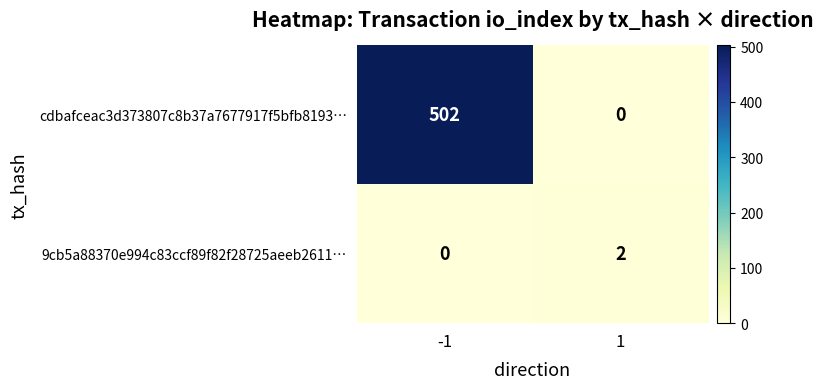

Between -1 and 1, which series saw the biggest shift?

cdbafceac3d373807c8b37a7677917f5bfb8193…